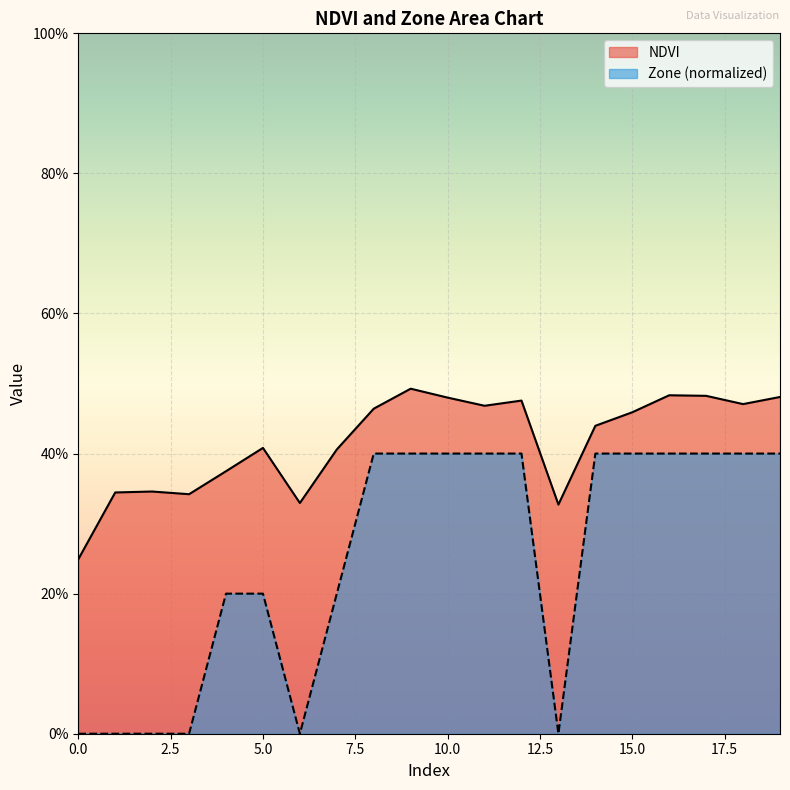

True or false: NDVI and Zone intersect in this chart.

False